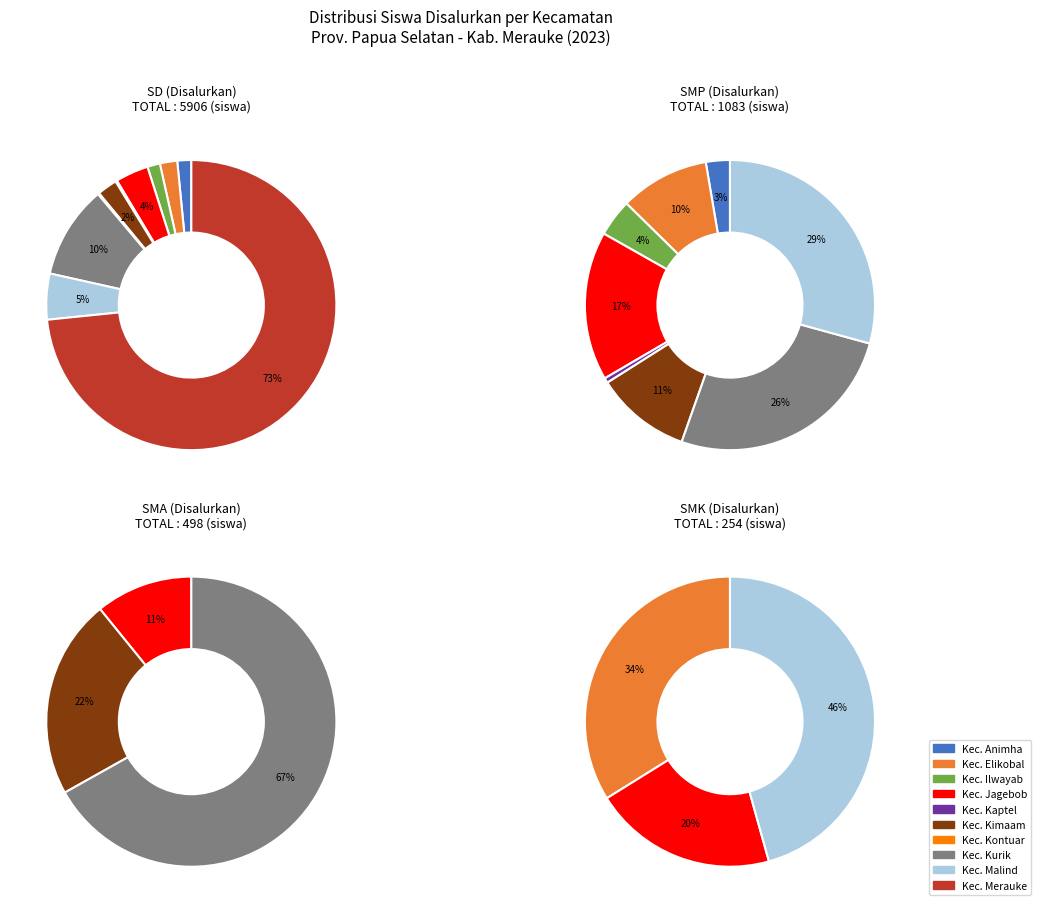

Which category has the smallest portion of the pie?

Kec. Kontuar